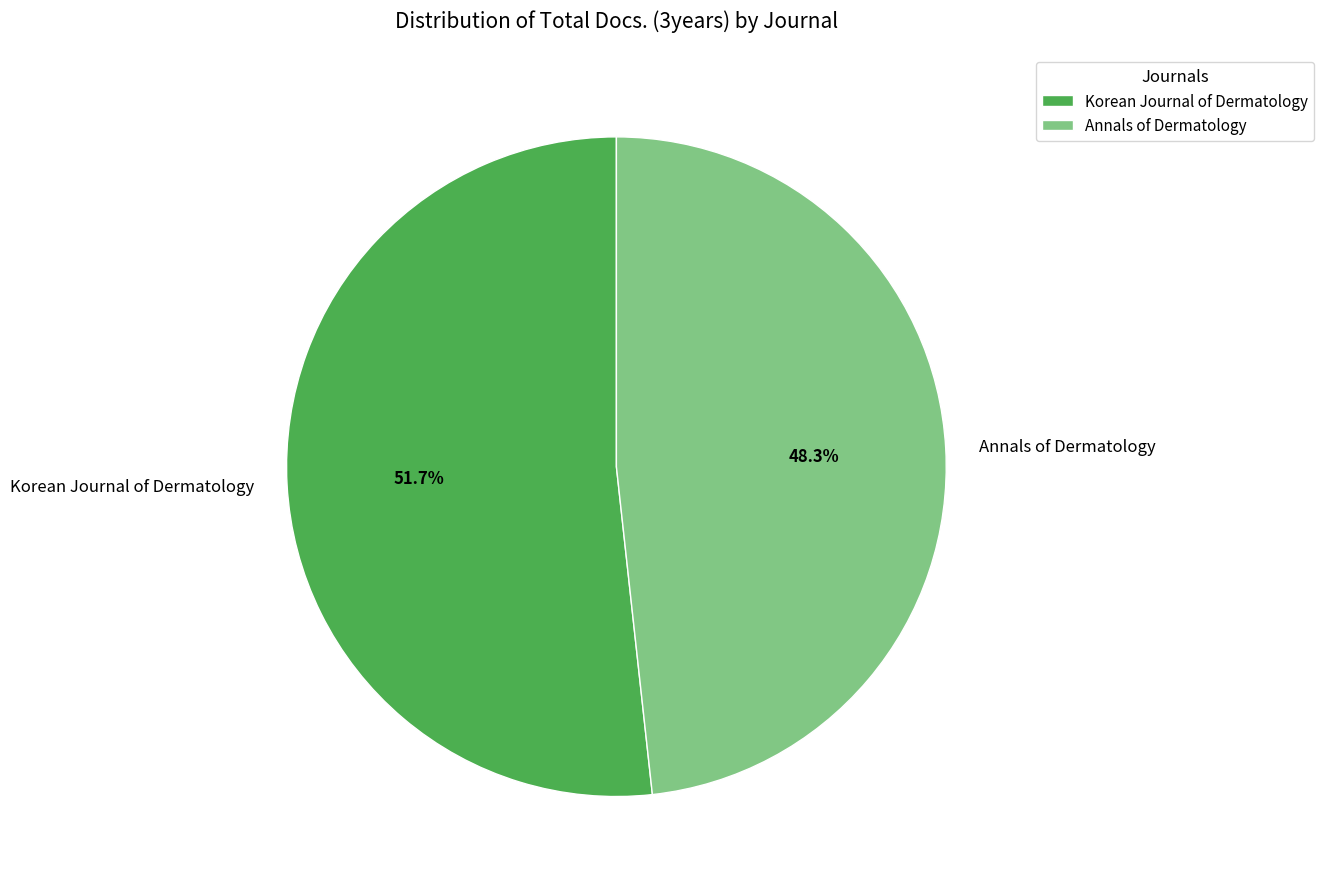

Is the sum of Annals of Dermatology and Korean Journal of Dermatology greater than half?

Yes